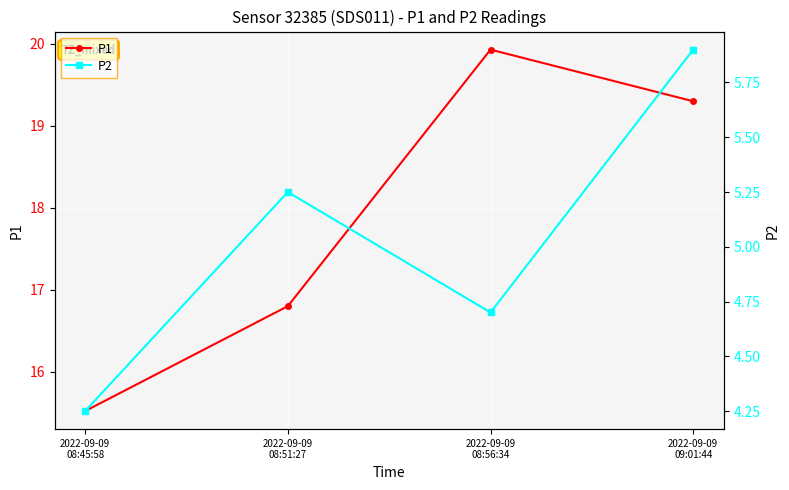

Which category has the highest value in the P1 series?

2022-09-09
08:56:34